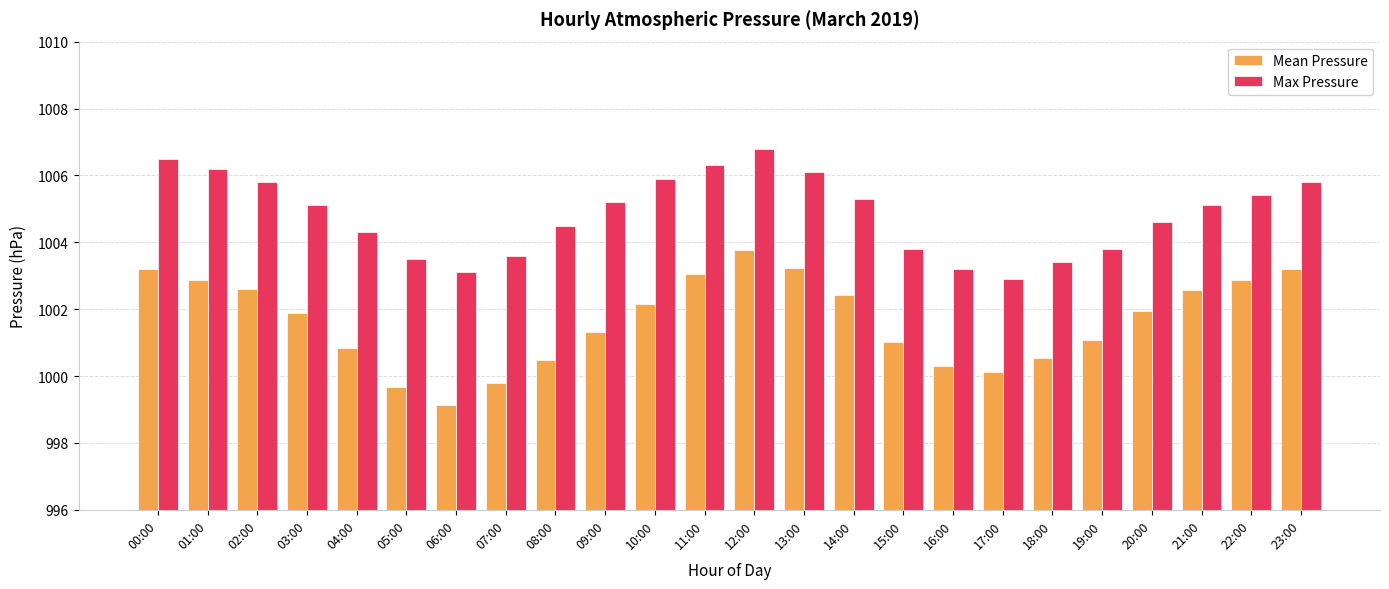

What is the sum of the Max Pressure values at 12:00 and 16:00?

2010.0